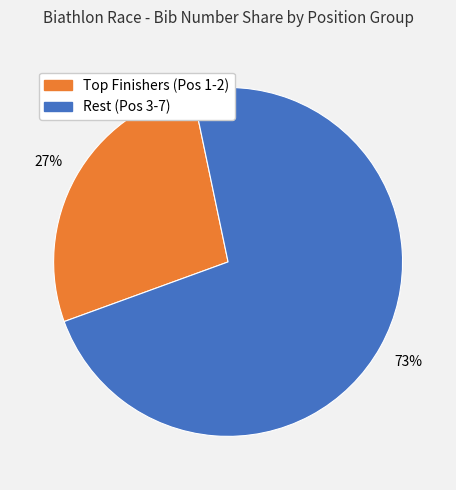

Does any single category account for the majority?

Yes